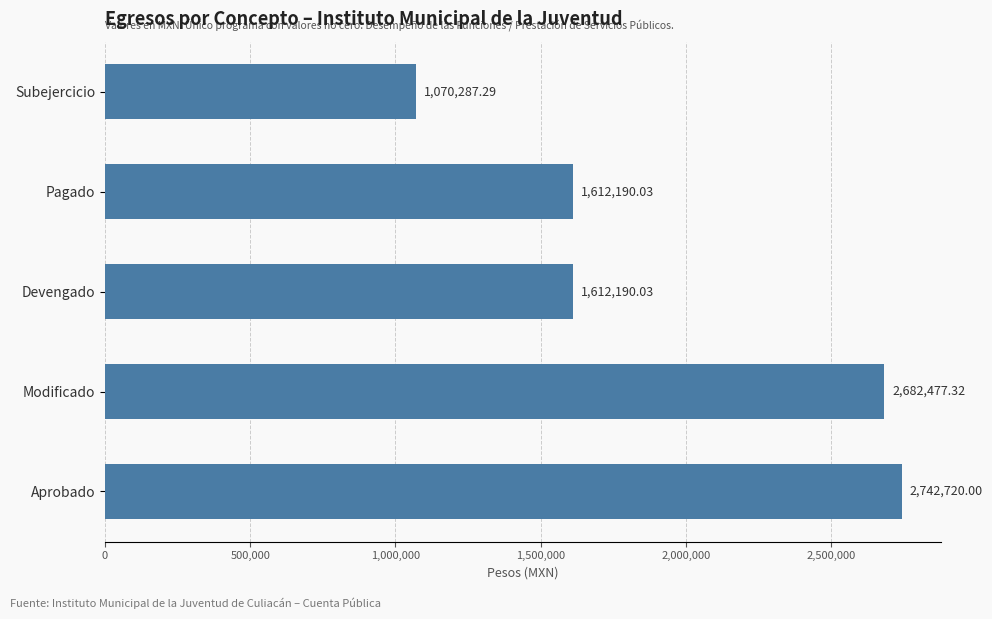

Approximately how many times larger is the value at Devengado compared to Modificado?

0.6